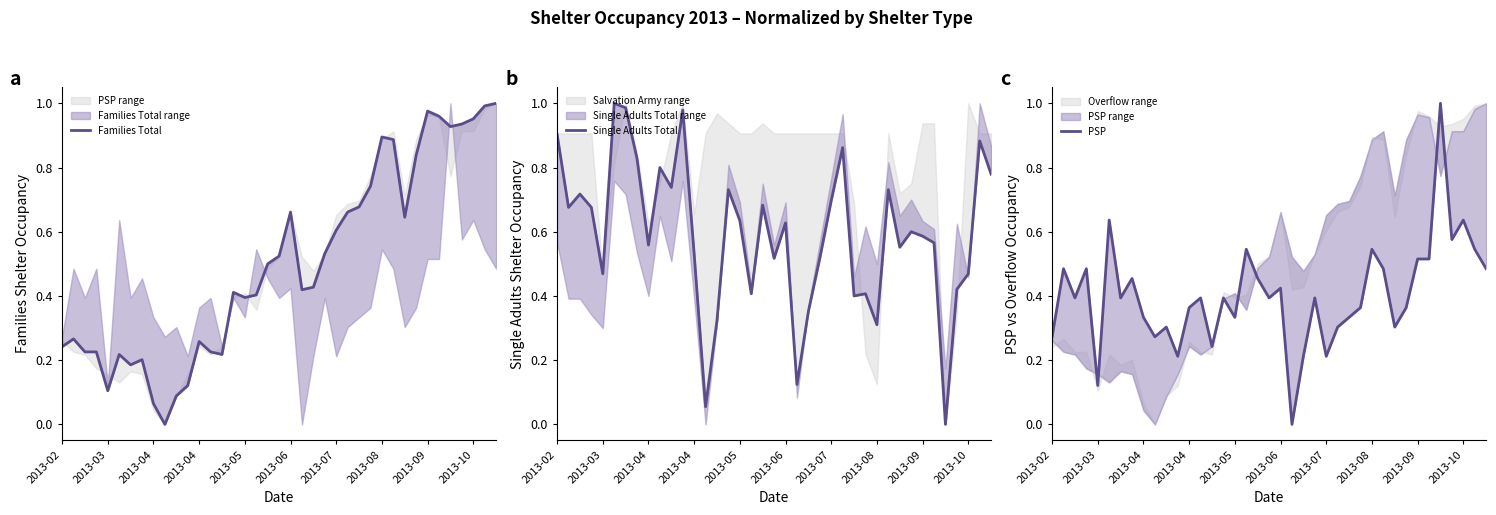

How many lines are shown in the chart?

3